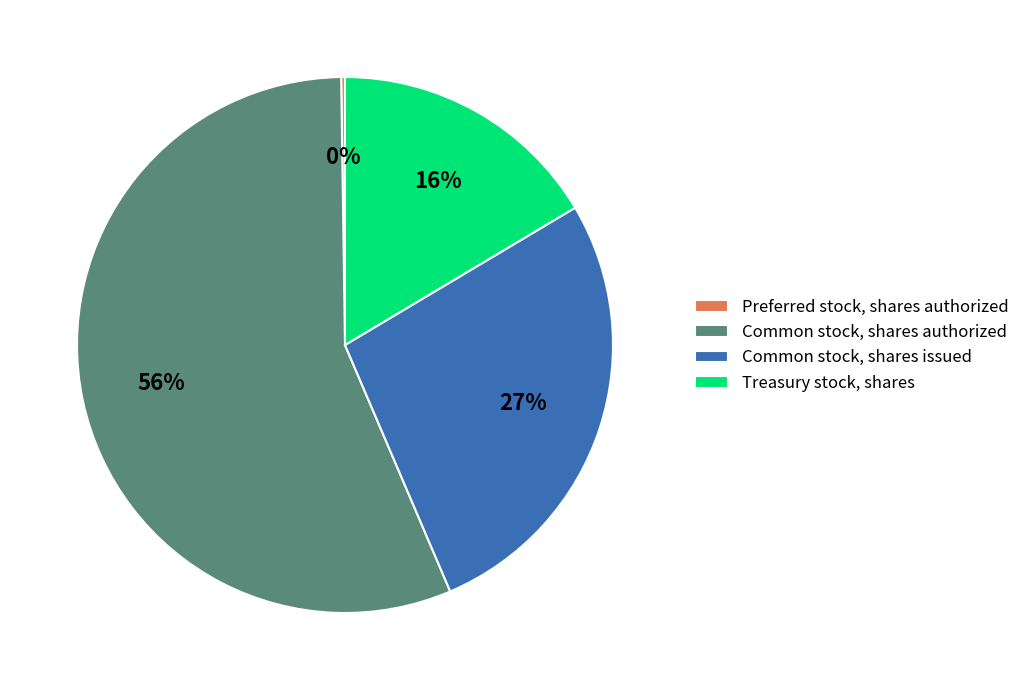

Is the sum of Treasury stock, shares and Common stock, shares issued greater than half?

No